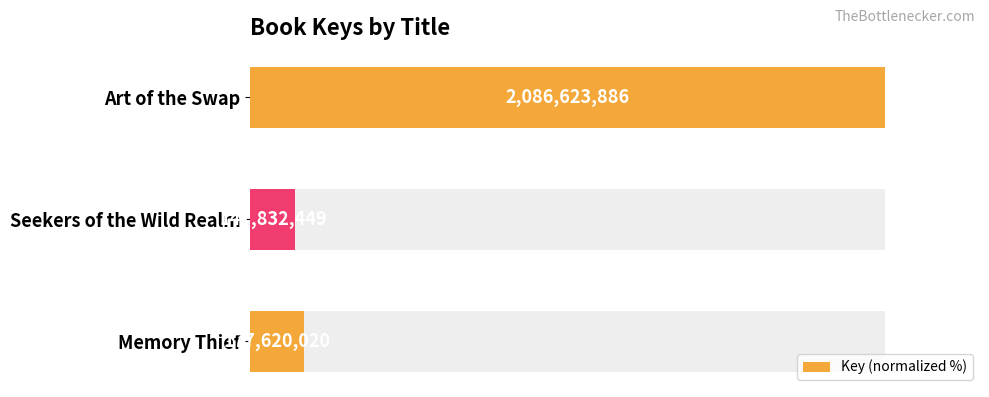

How many series are shown in this chart?

1